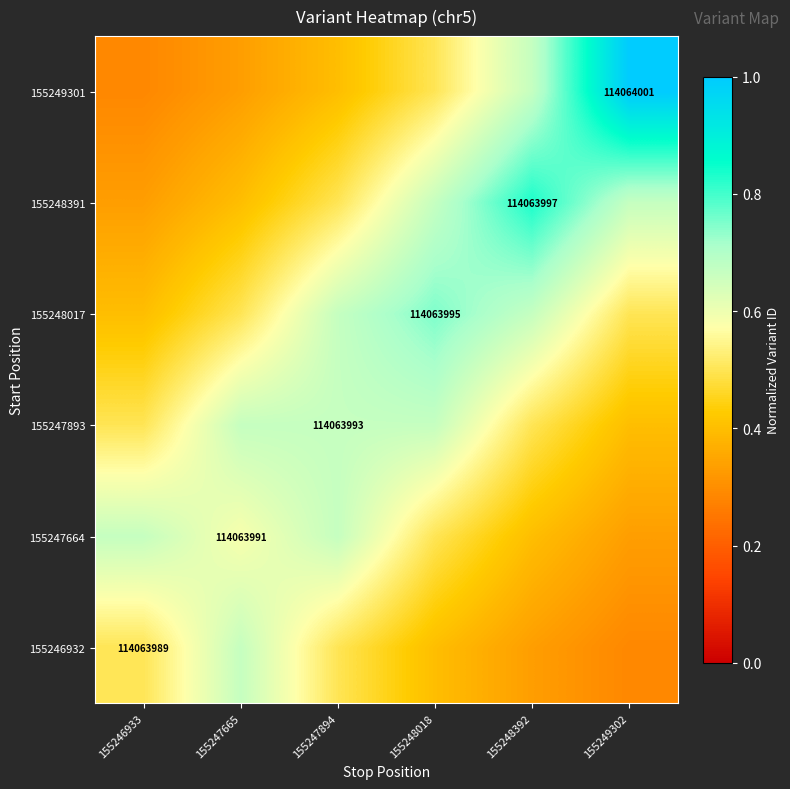

The value of 155247664 at 155246933 is 0.7. True or false?

True